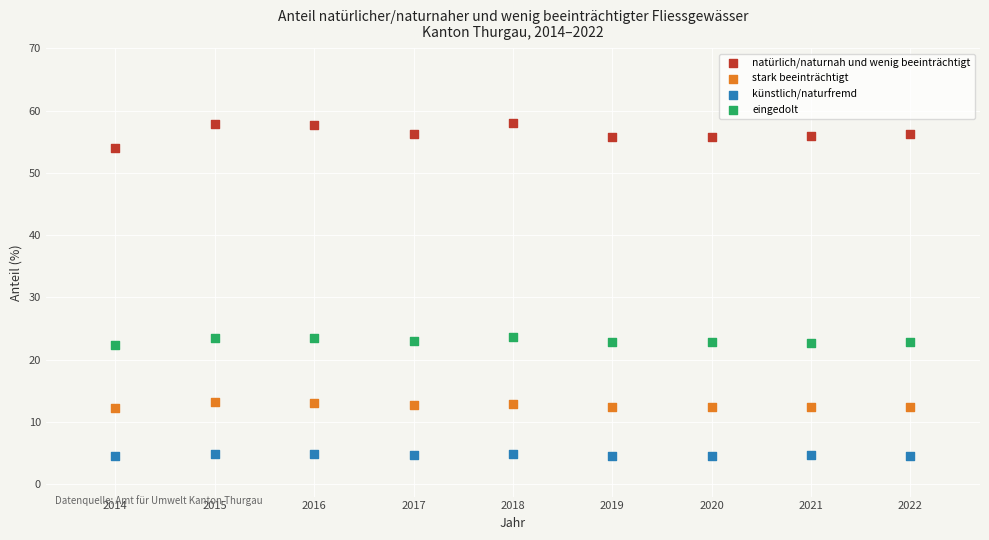

Which series reaches the minimum Y coordinate?

künstlich/naturfremd